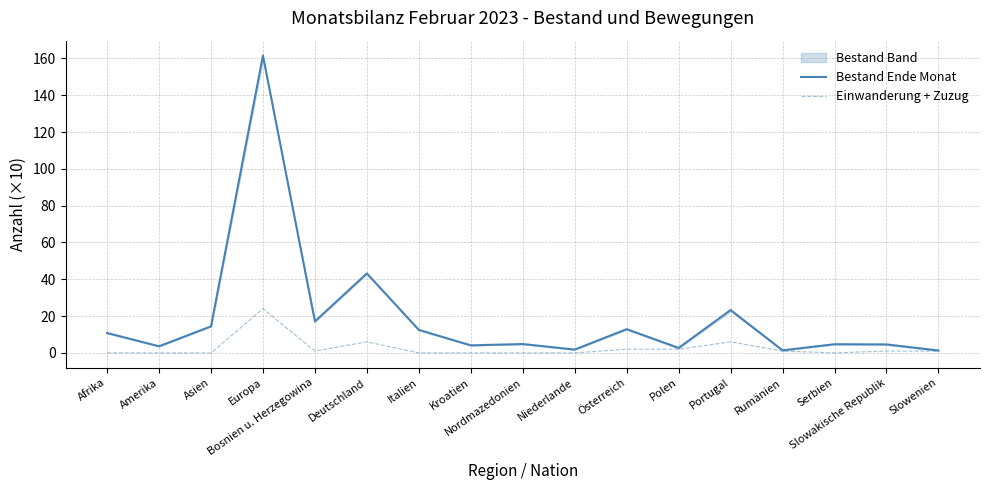

What is the difference between the Einwanderung + Zuzug values at Amerika and Slowakische Republik?

1.0